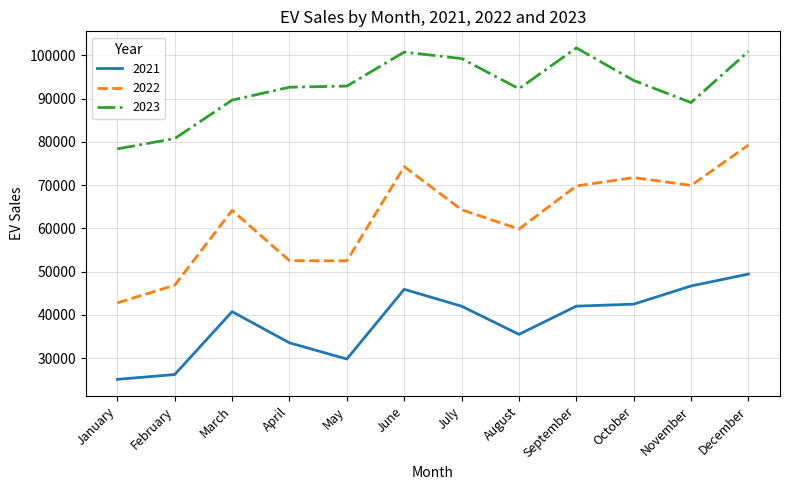

What is the difference between the 2022 values at April and September?

17274